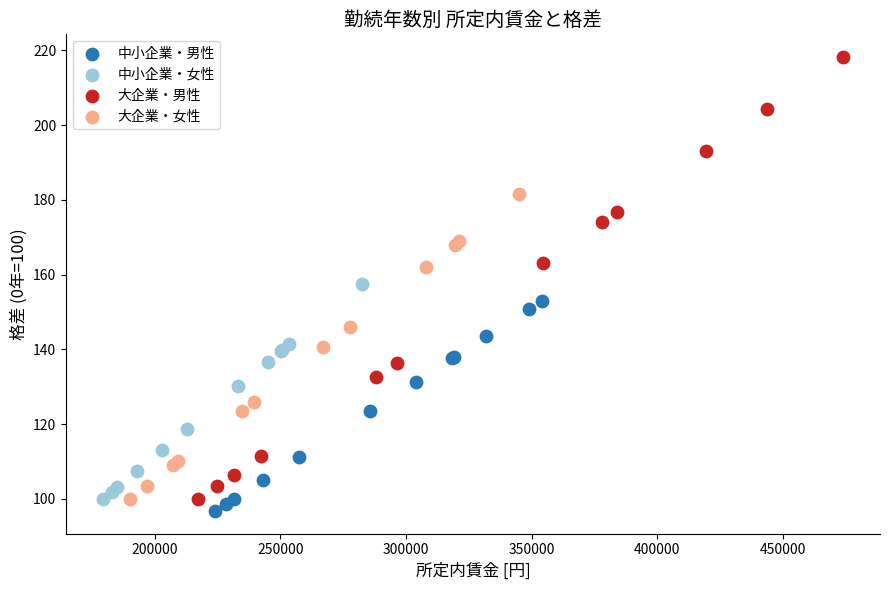

Which series reaches the maximum Y coordinate?

大企業・男性